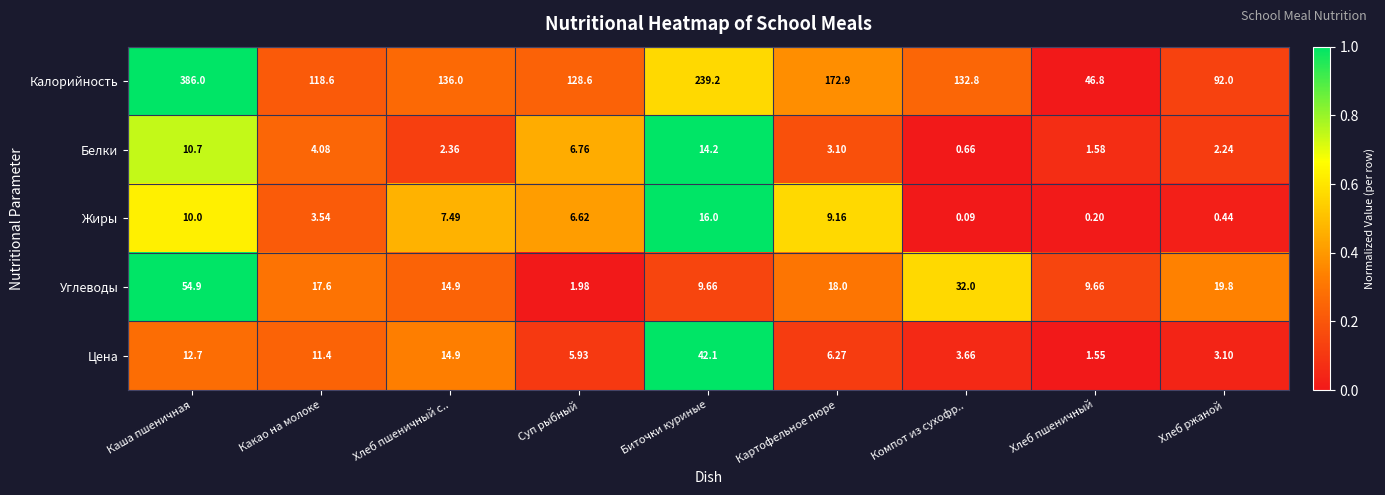

Which series has the largest total across all categories?

Калорийность